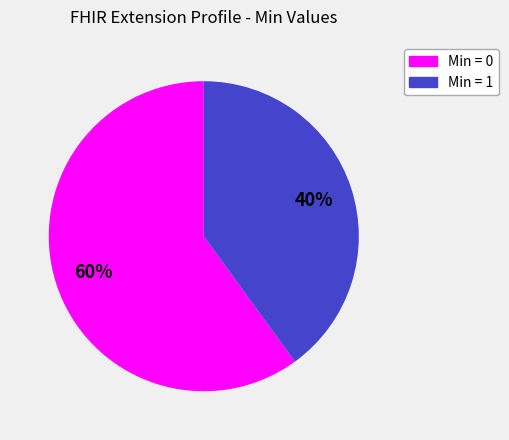

Is there any slice that represents more than half of the pie?

Yes